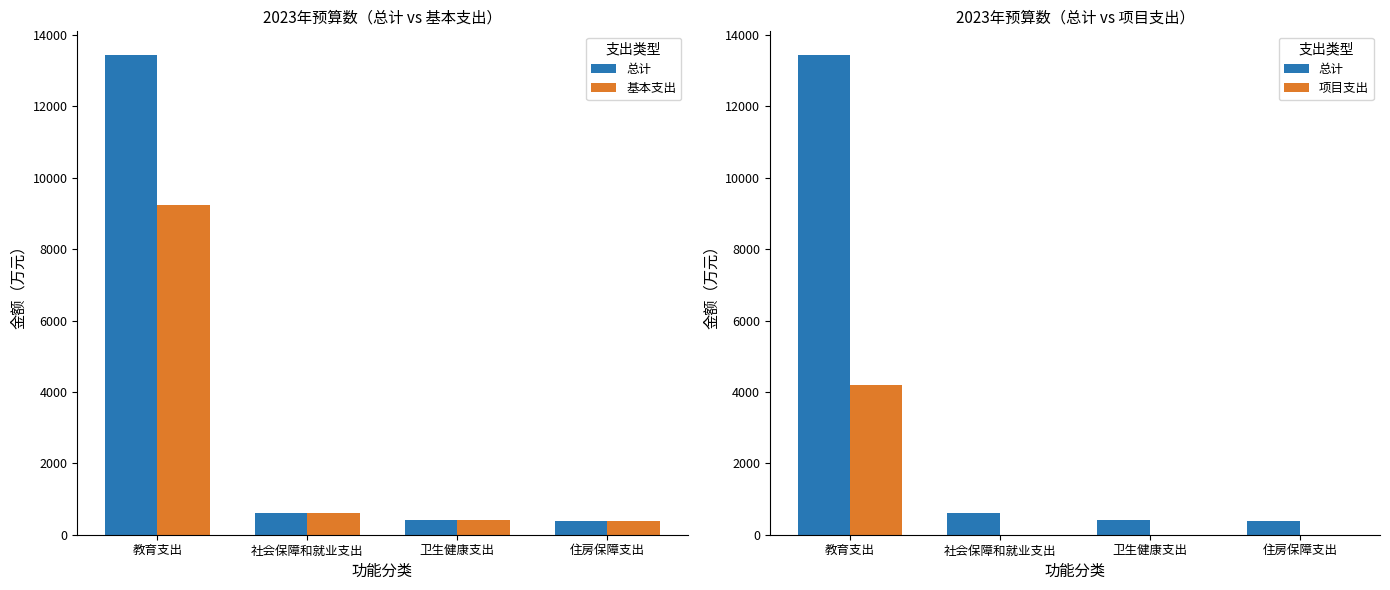

How many series are shown in this chart?

3